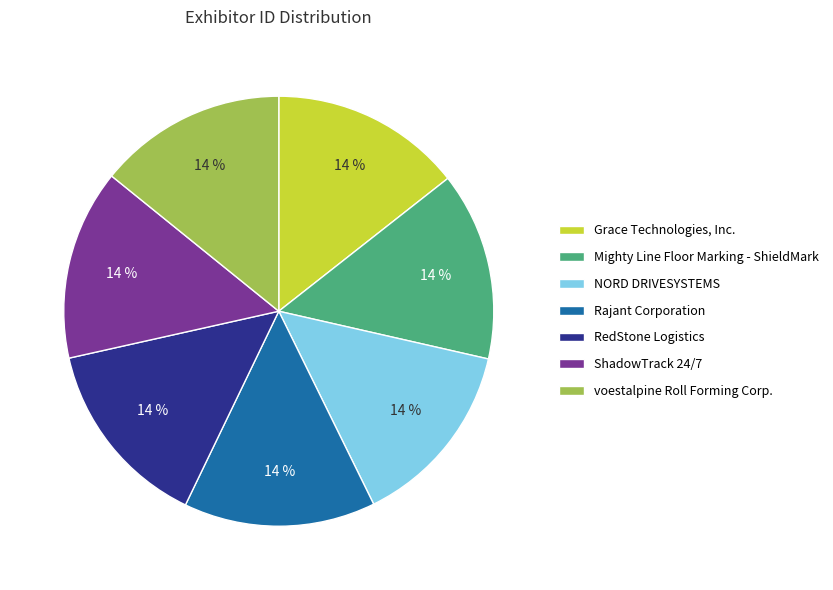

To the nearest percent, what is the average slice percentage?

14%